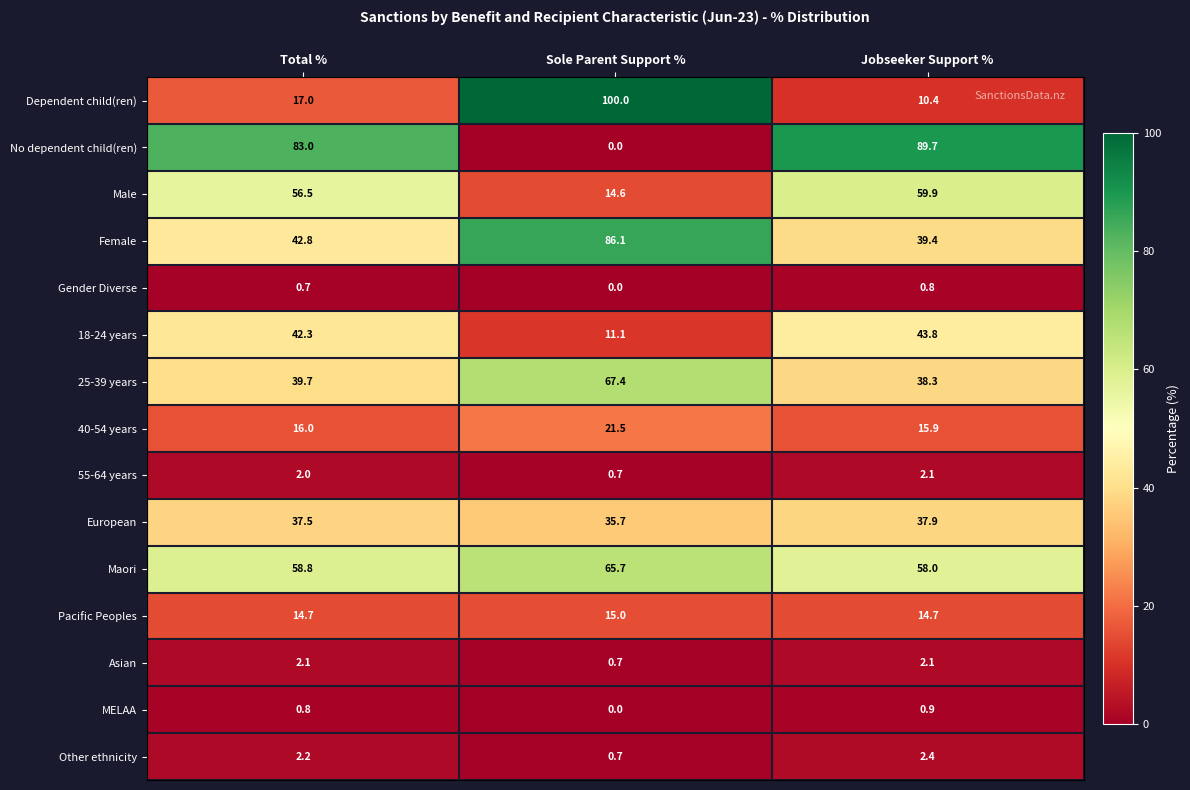

At which label does 25-39 years first exceed 39?

Total %